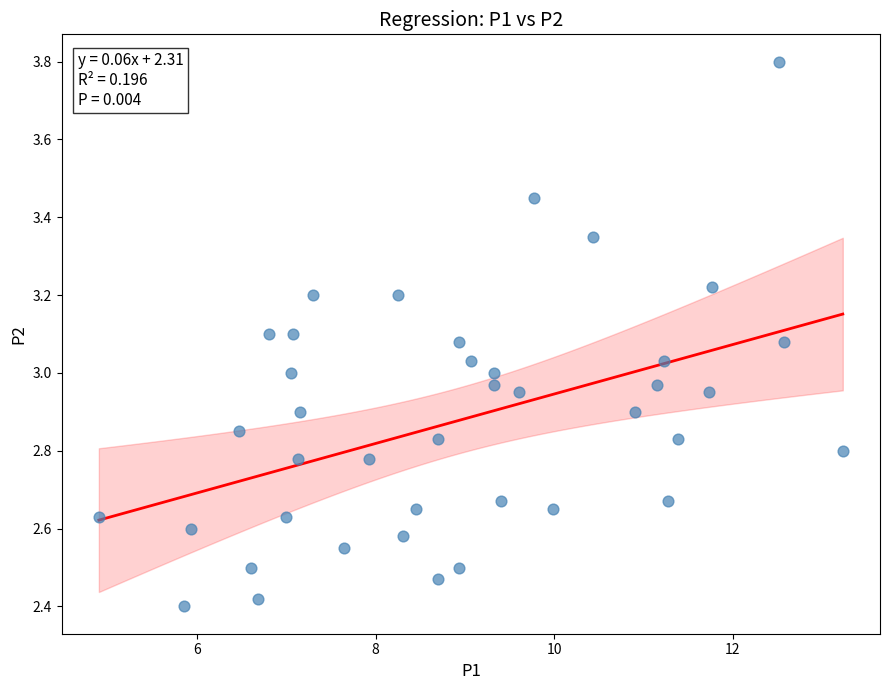

What is the range of Y values (max minus min)?

1.4